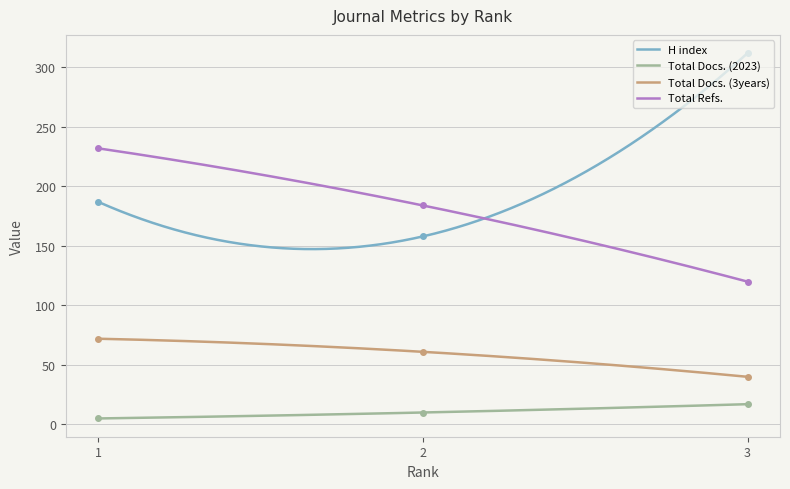

True or false: Total Docs. (2023) has a value of 27 at 3.

False